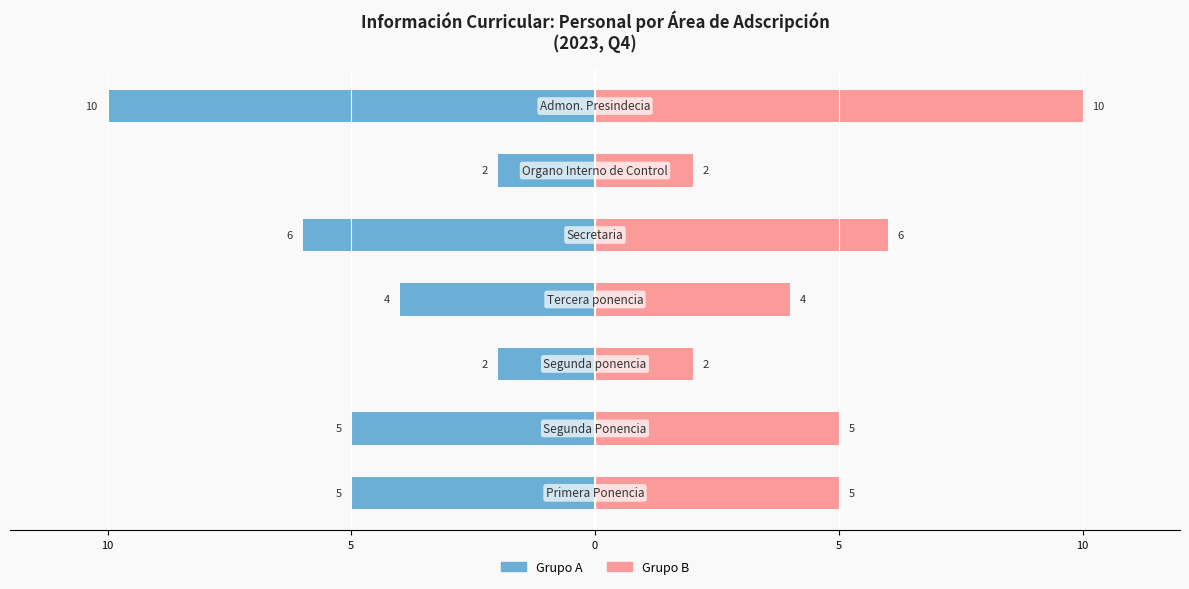

List the series in order of their peak value, highest first.

Grupo B, Grupo A